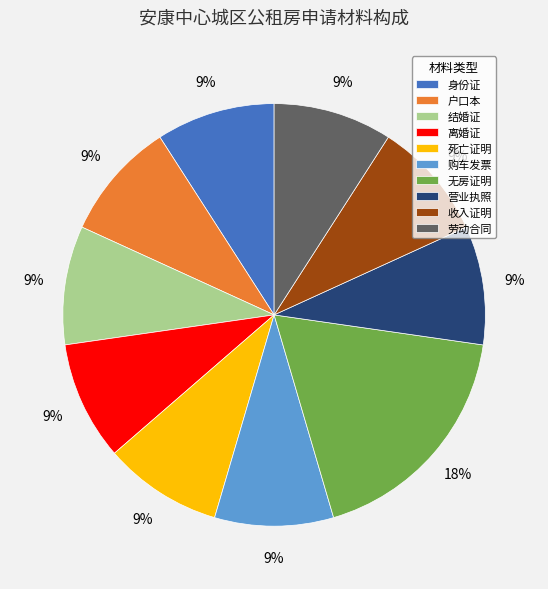

The 无房证明 slice represents 32% of the pie. True or false?

False